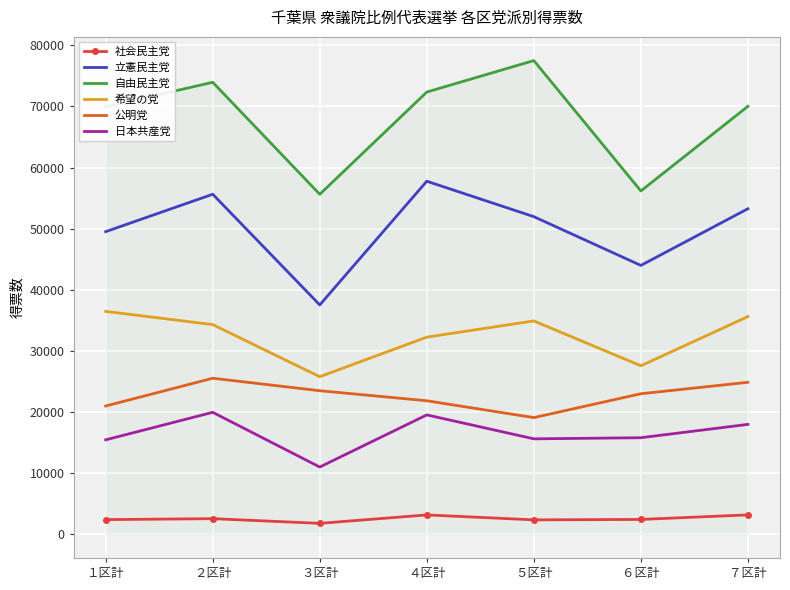

Is the value of 自由民主党 at ６区計 greater than the value of 公明党 at １区計?

Yes